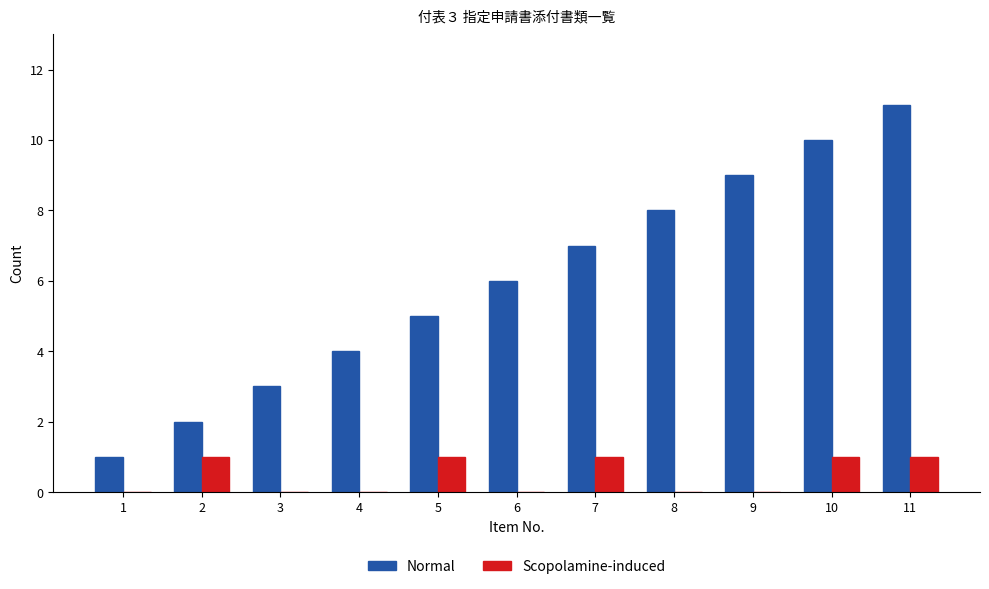

What is the total value across all series at 1?

1